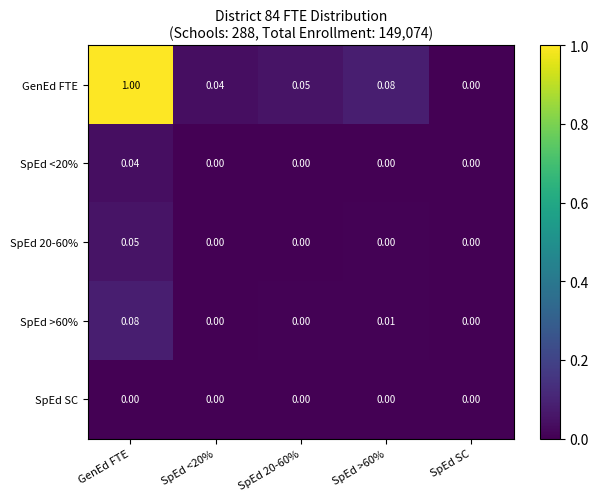

Which category has the lowest value in the GenEd FTE series?

SpEd SC